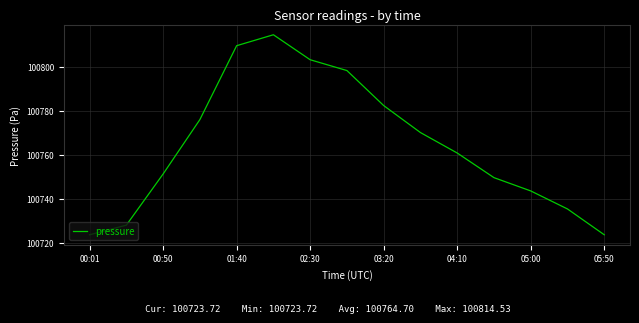

What is the minimum value shown in the chart?

100723.7